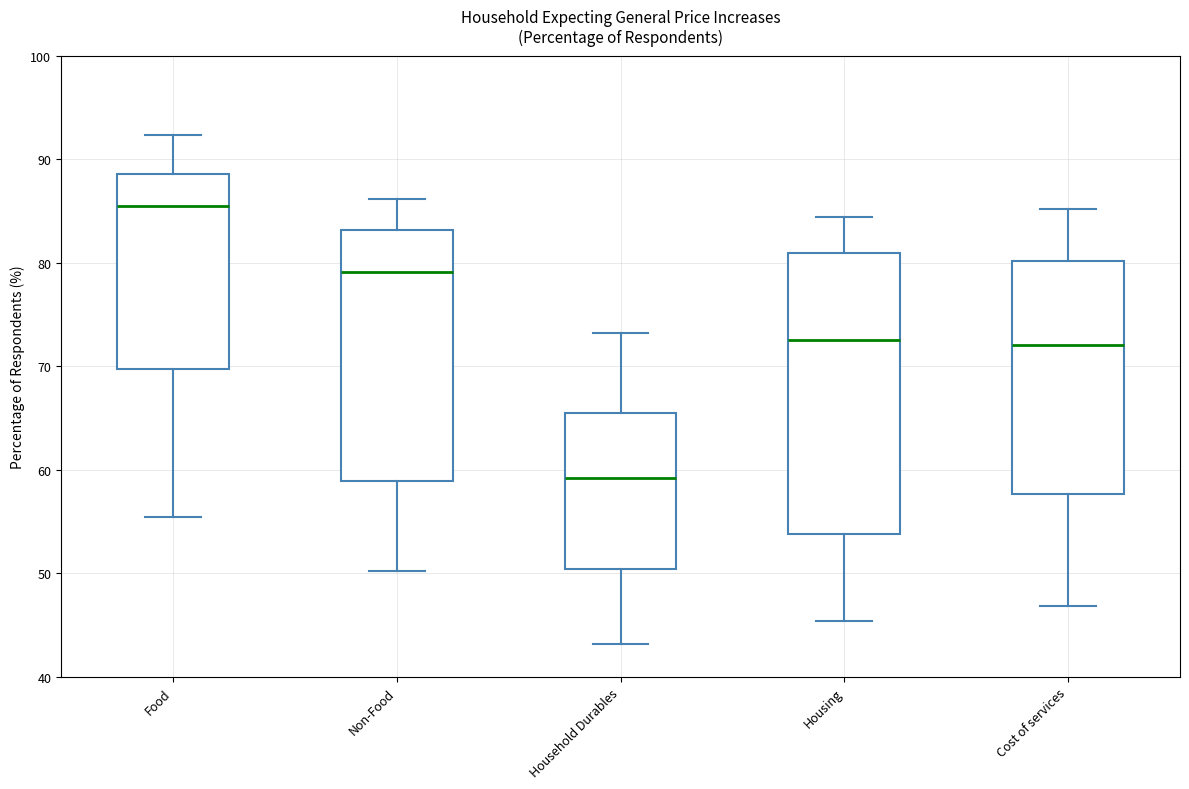

Which box's median line is the highest?

Food